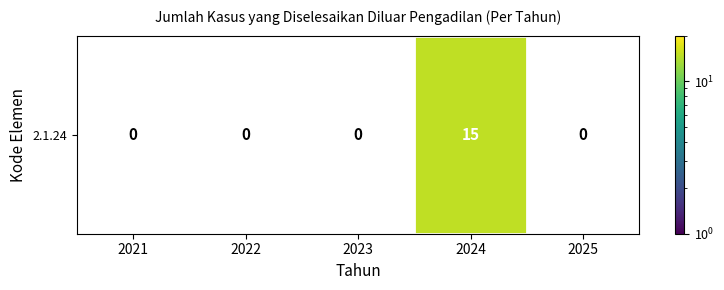

Rank the categories by value from highest to lowest.

2024, 2021, 2022, 2023, 2025